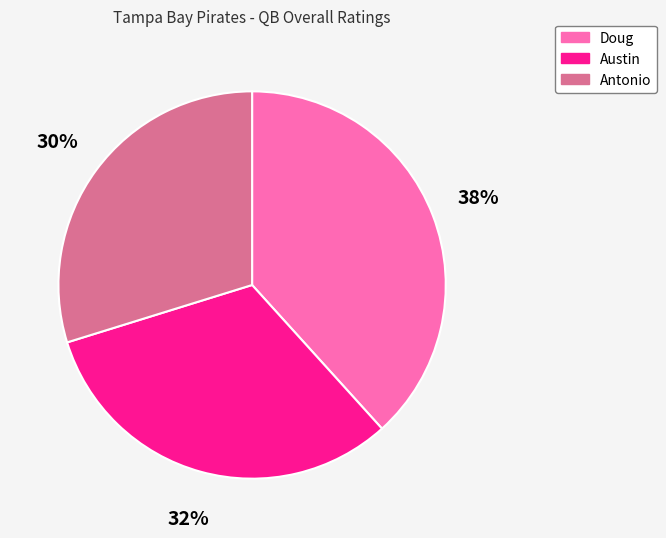

Is there any slice that represents more than half of the pie?

No